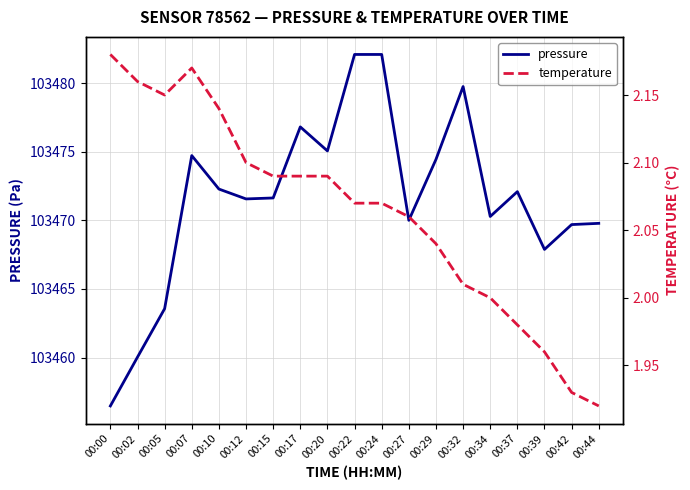

Is the value of temperature at 00:12 greater than the value of pressure at 00:39?

No